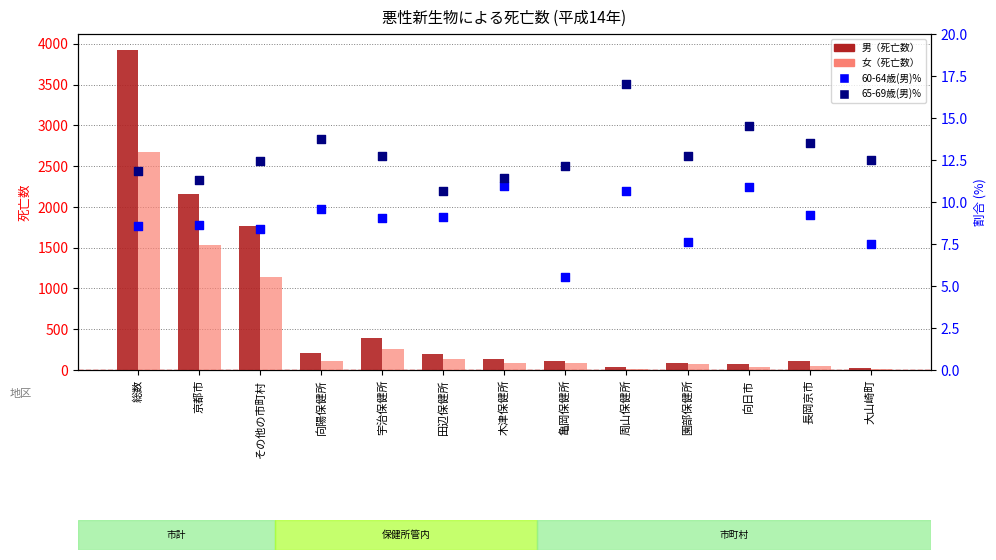

Which series has the largest Y range (max minus min)?

男